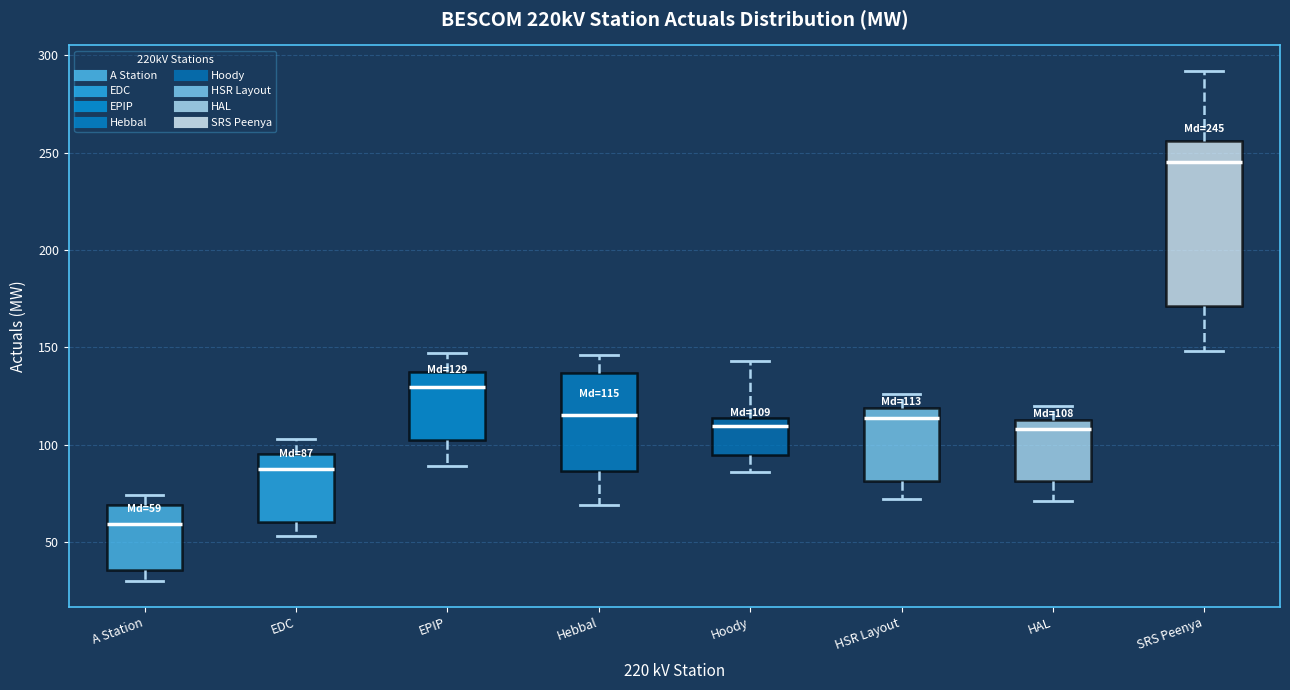

Which box has the lowest median line?

A Station